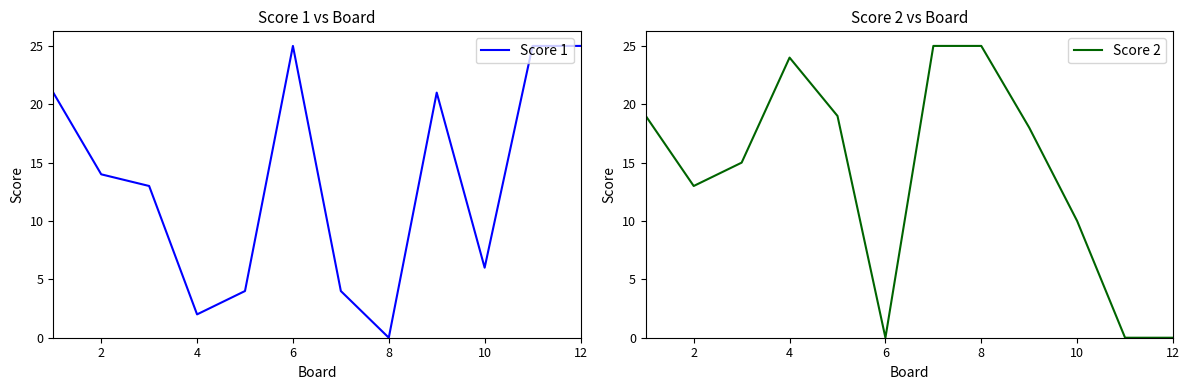

Reading left to right, what are all the values shown in this chart?

Score 1: 21	14	13	2	4	25	4	0	21	6	25	25
Score 2: 19	13	15	24	19	0	25	25	18	10	0	0